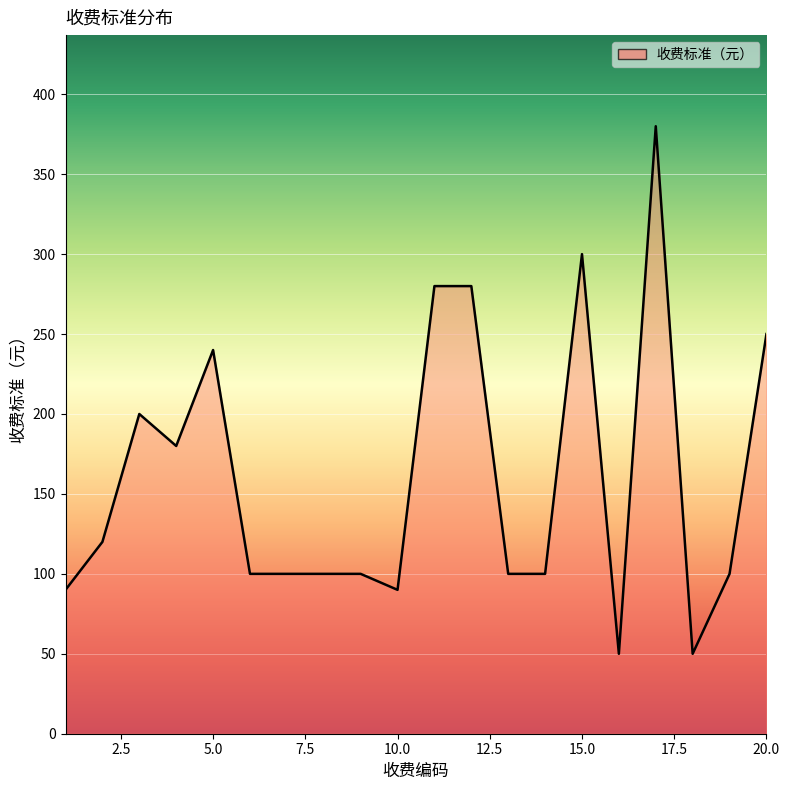

How many data points does each series have?

20